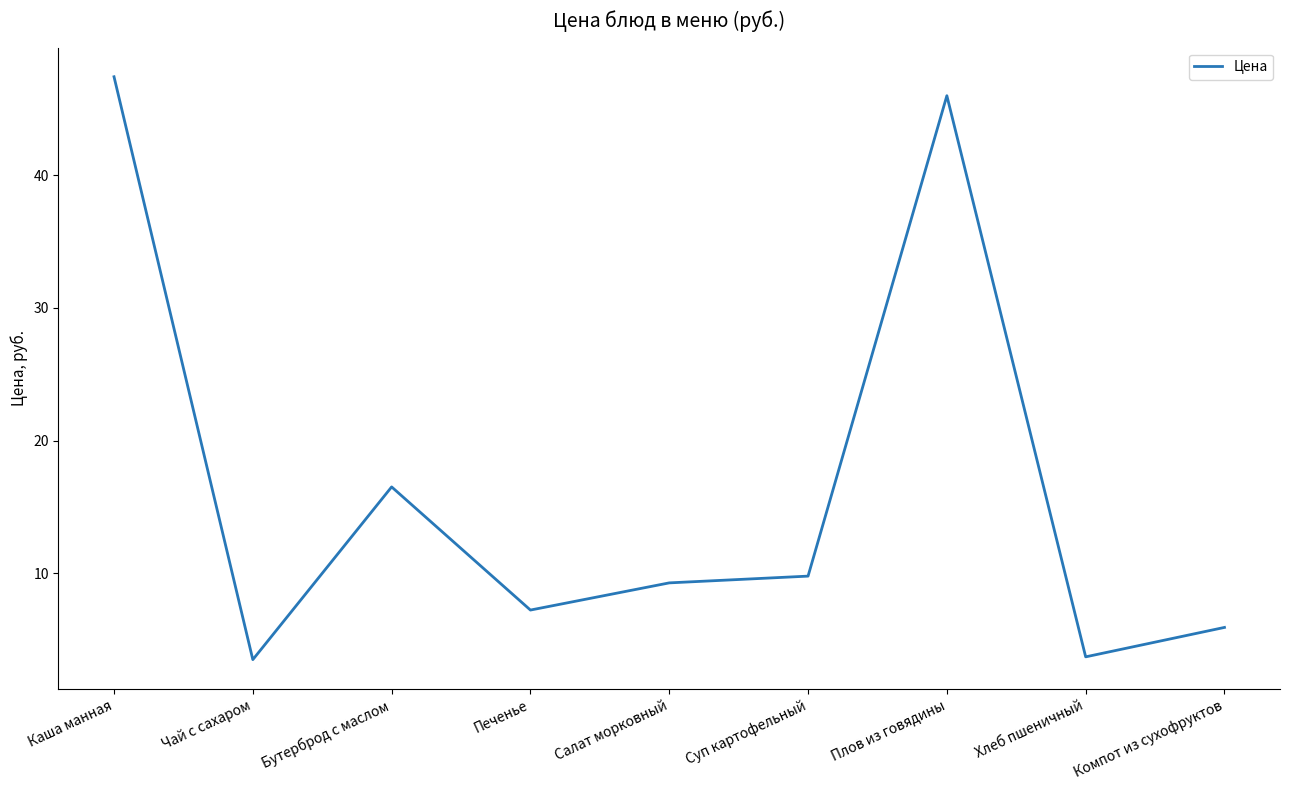

The value at Каша манная is 23.7. True or false?

False